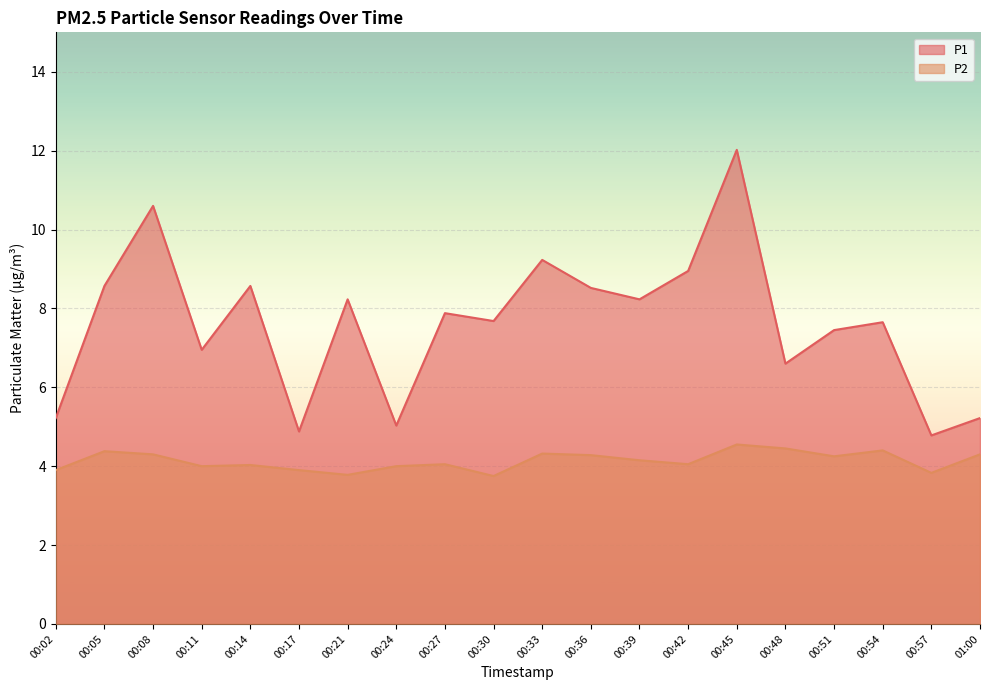

True or false: P2 and P1 intersect in this chart.

False